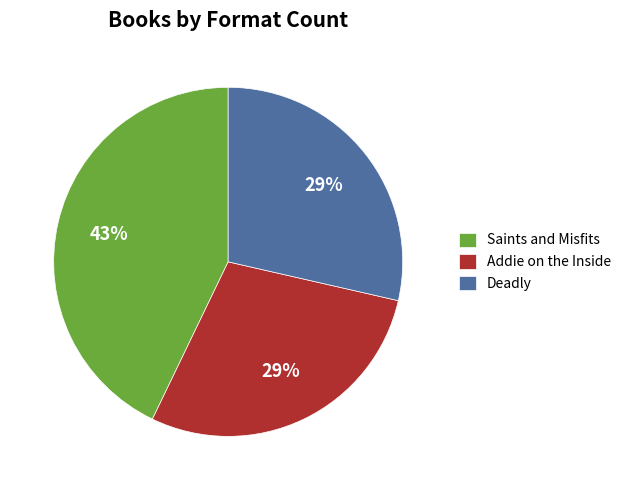

Does any single category account for the majority?

No